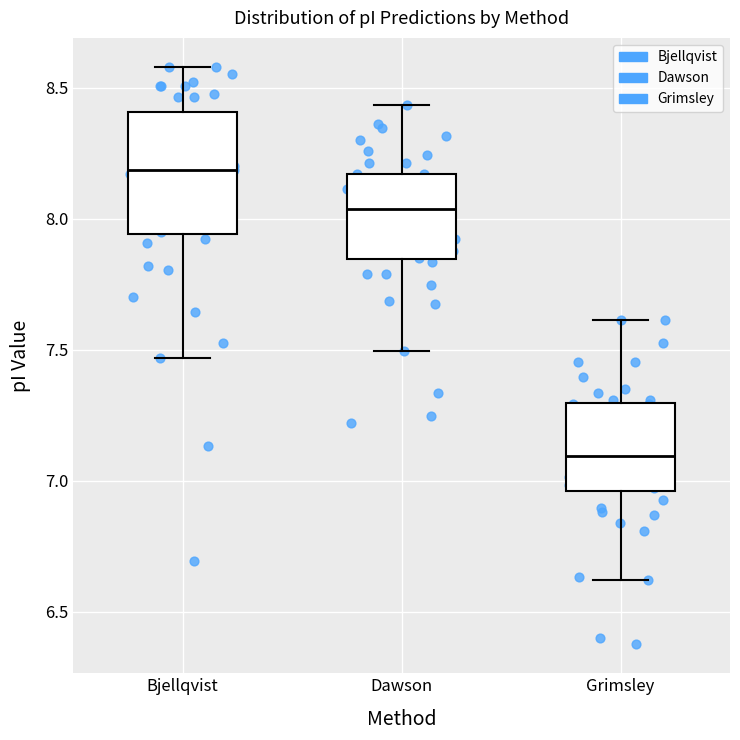

Which box is the tallest, from its lower edge to its upper edge?

Bjellqvist